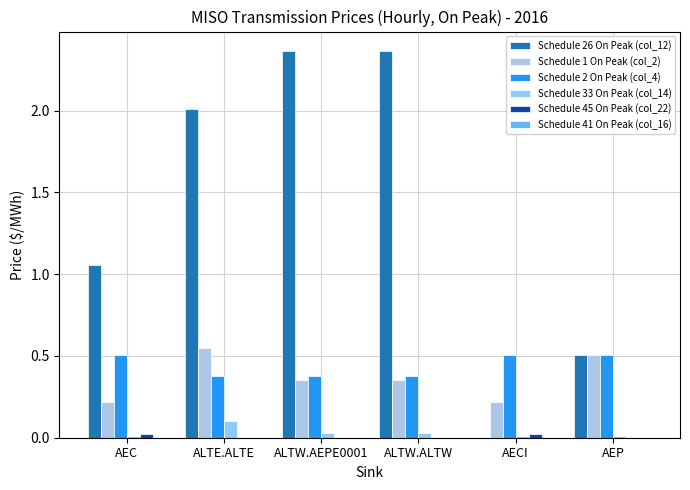

How many categories are shown in the chart?

6